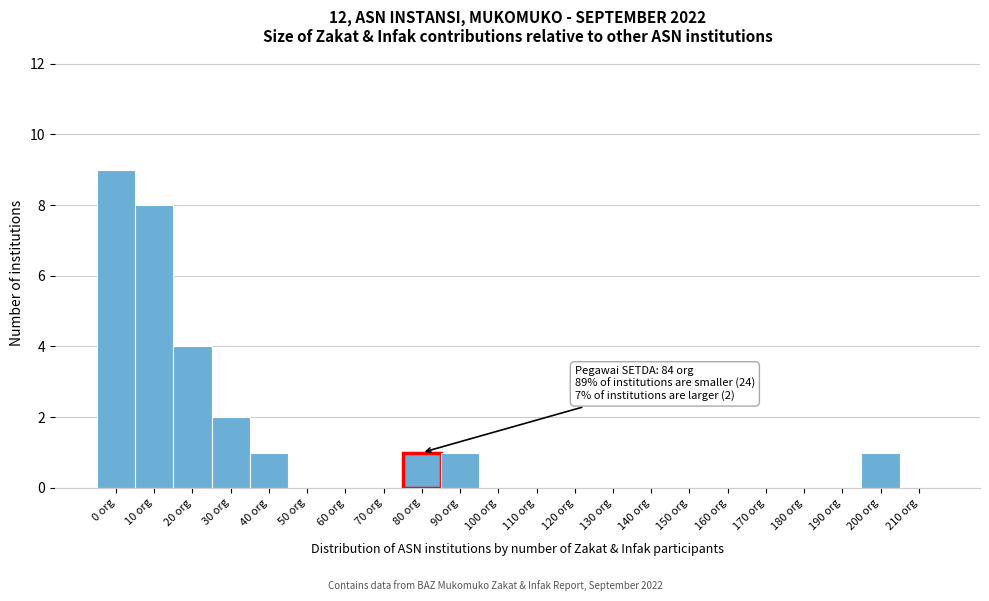

Reading right to left, transcribe all the data shown in this chart.

210 org=0	200 org=1	190 org=0	180 org=0	170 org=0	160 org=0	150 org=0	140 org=0	130 org=0	120 org=0	110 org=0	100 org=0	90 org=1	80 org=1	70 org=0	60 org=0	50 org=0	40 org=1	30 org=2	20 org=4	10 org=8	0 org=9